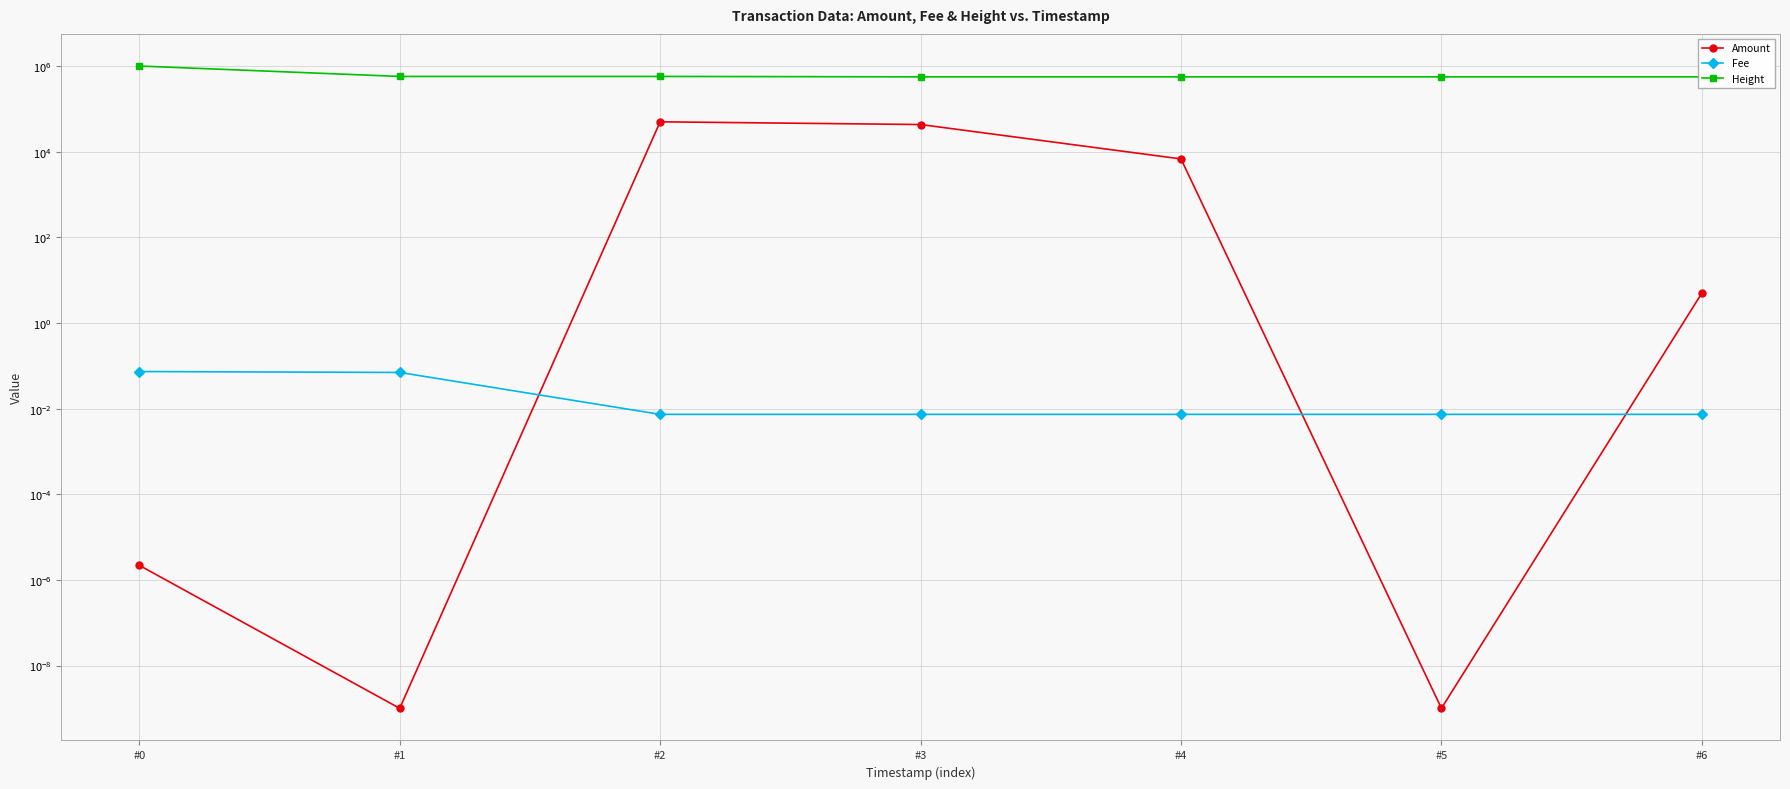

Which category has the highest value in the Height series?

#0